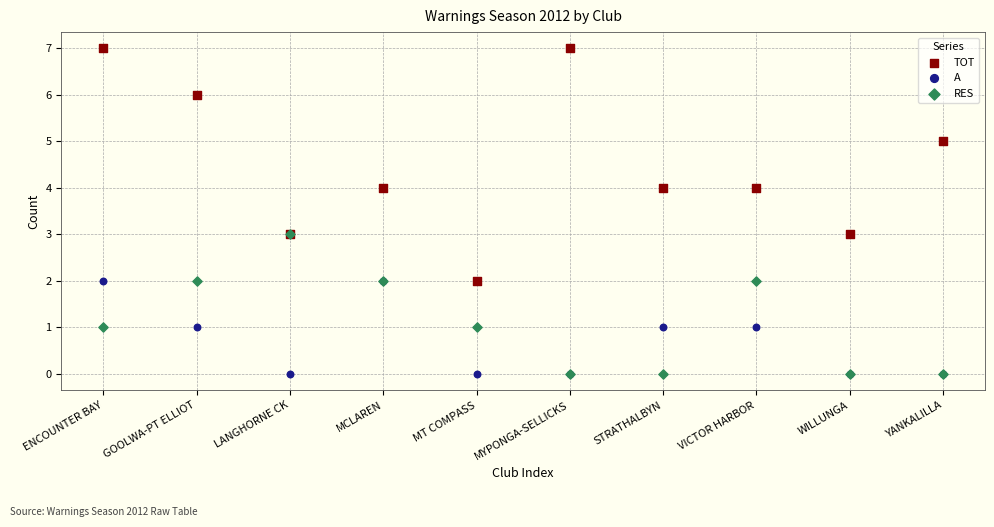

What are all the series names shown in the legend?

TOT, A, RES